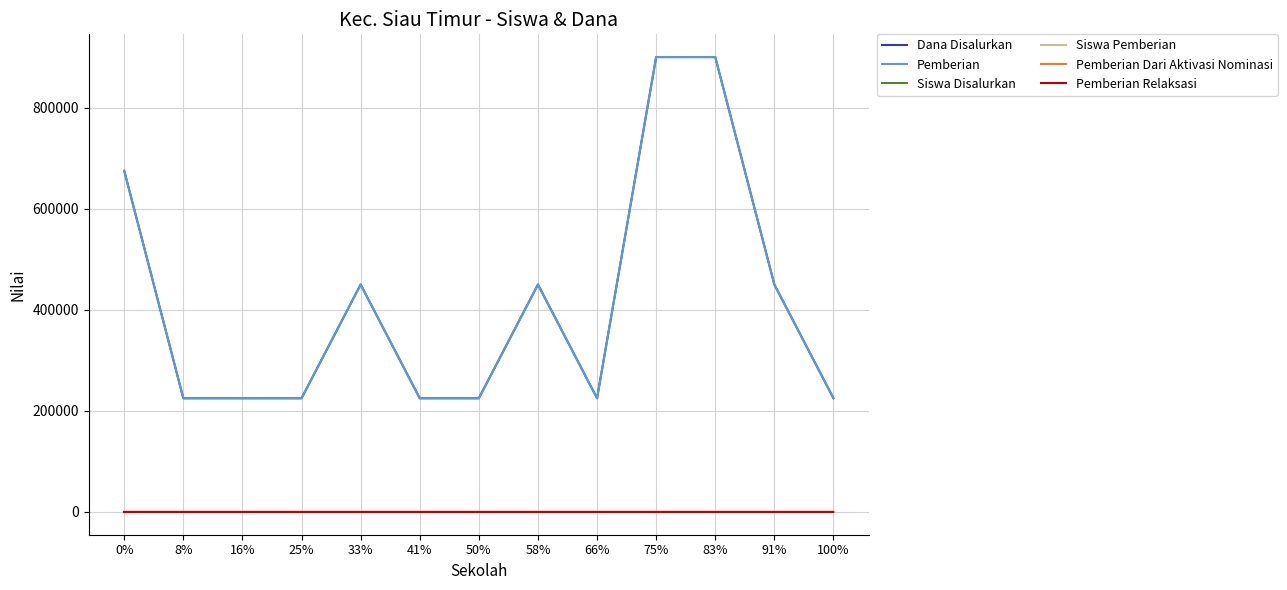

Is it true that Pemberian equals 696728 at 58%?

False